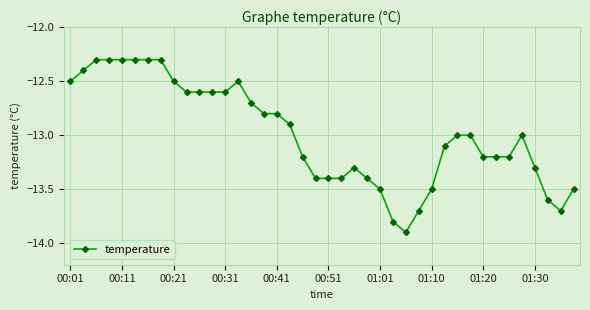

What is the value of the 17th point from the left?

-12.8